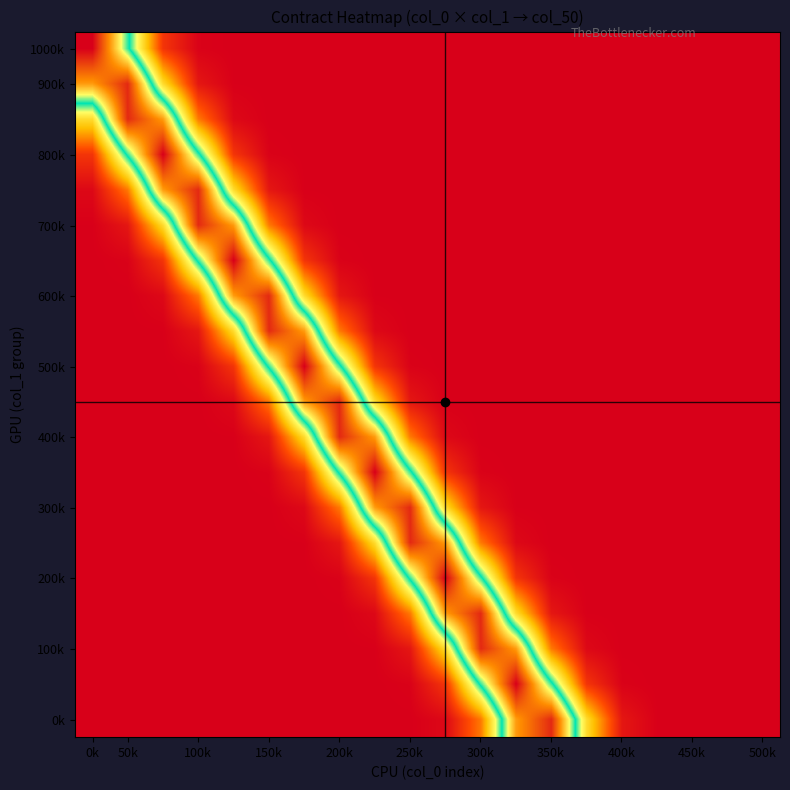

Which category has the highest value across all series?

0k